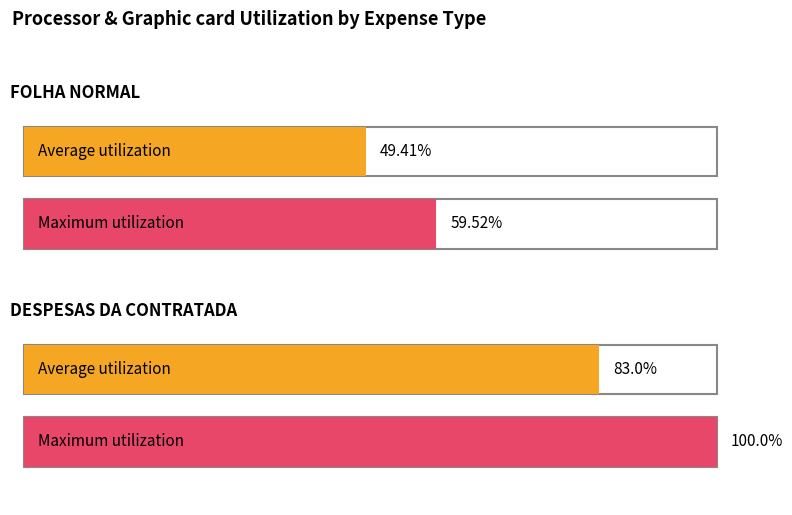

Are the bars grouped side by side (vs. stacked)?

Yes